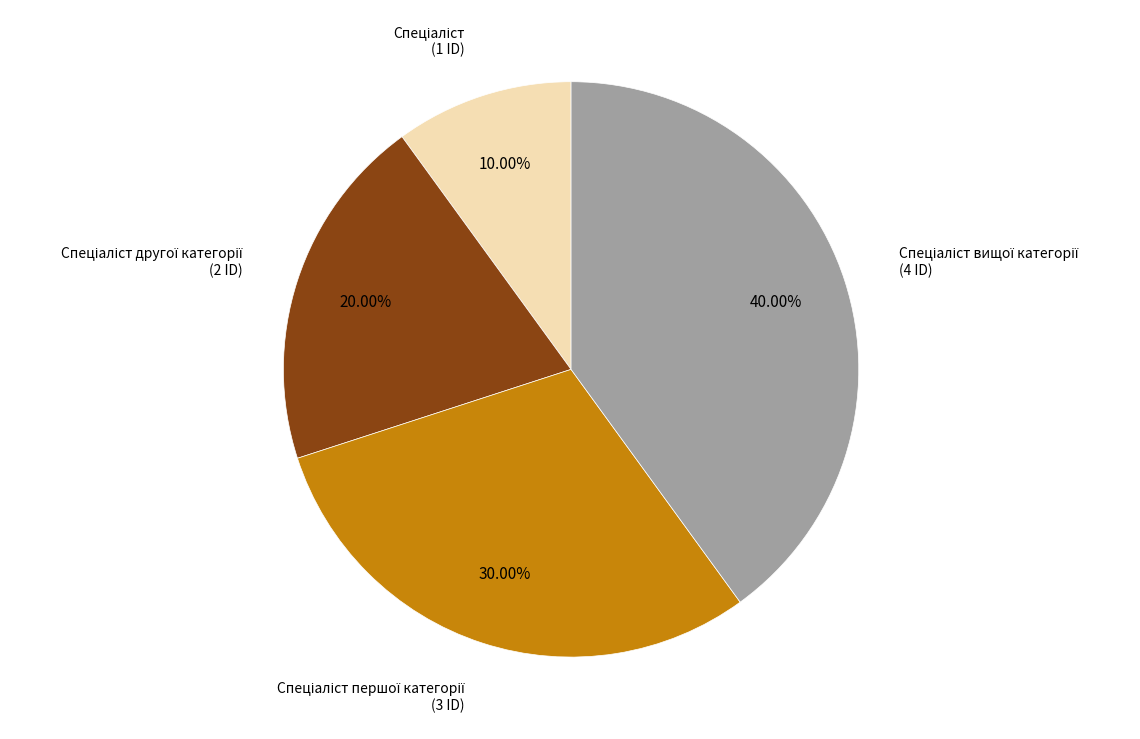

Does any single category account for the majority?

No